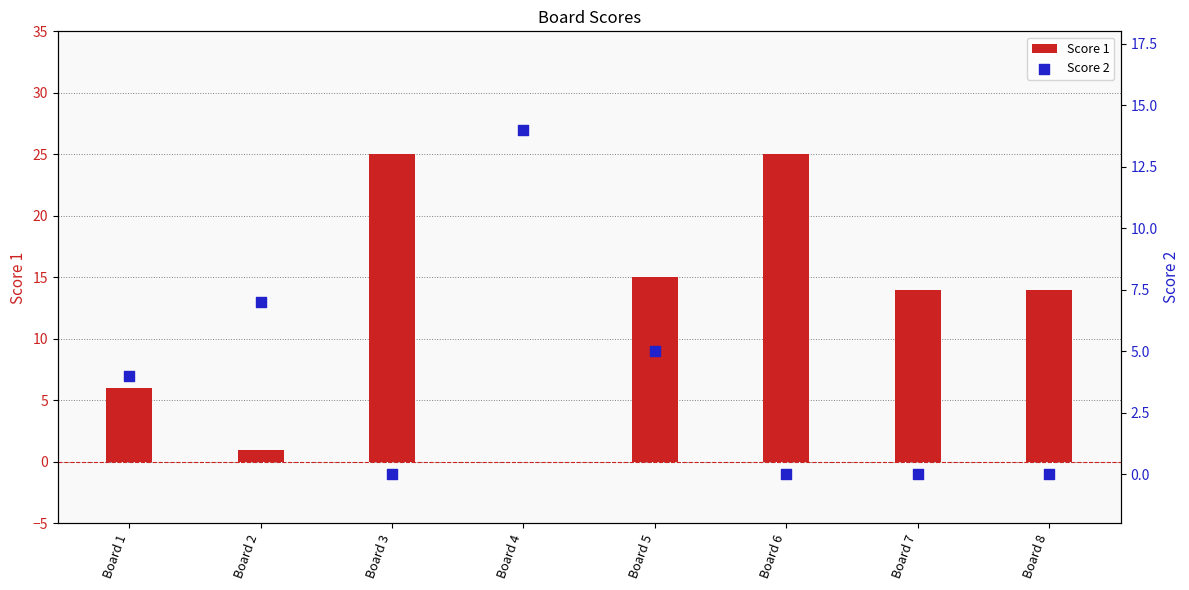

Which series has the largest Y range (max minus min)?

Score 1